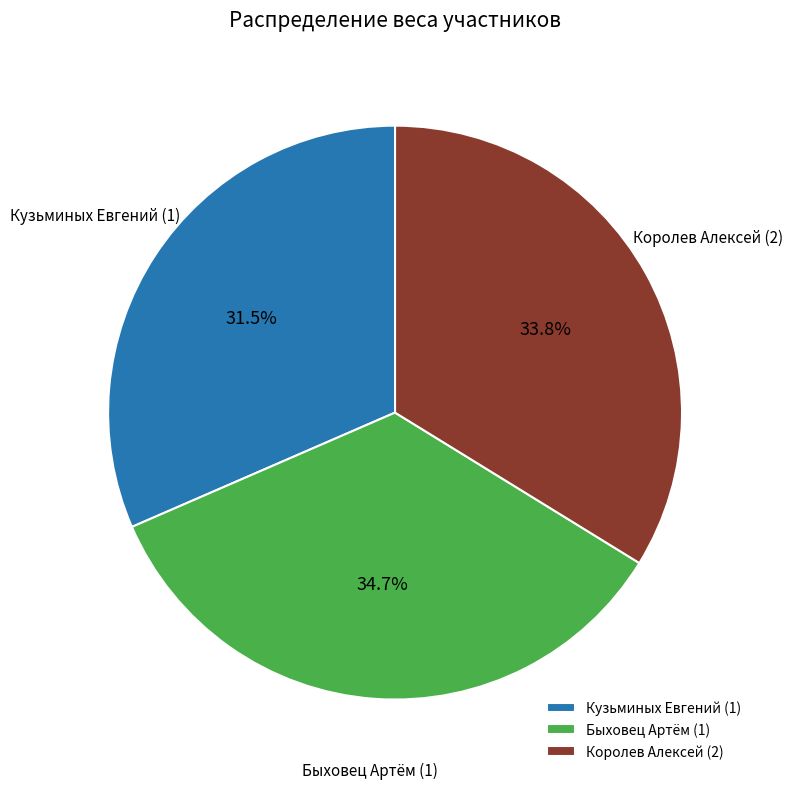

What percentage is the Королев Алексей (2) slice, to the nearest percent?

34%